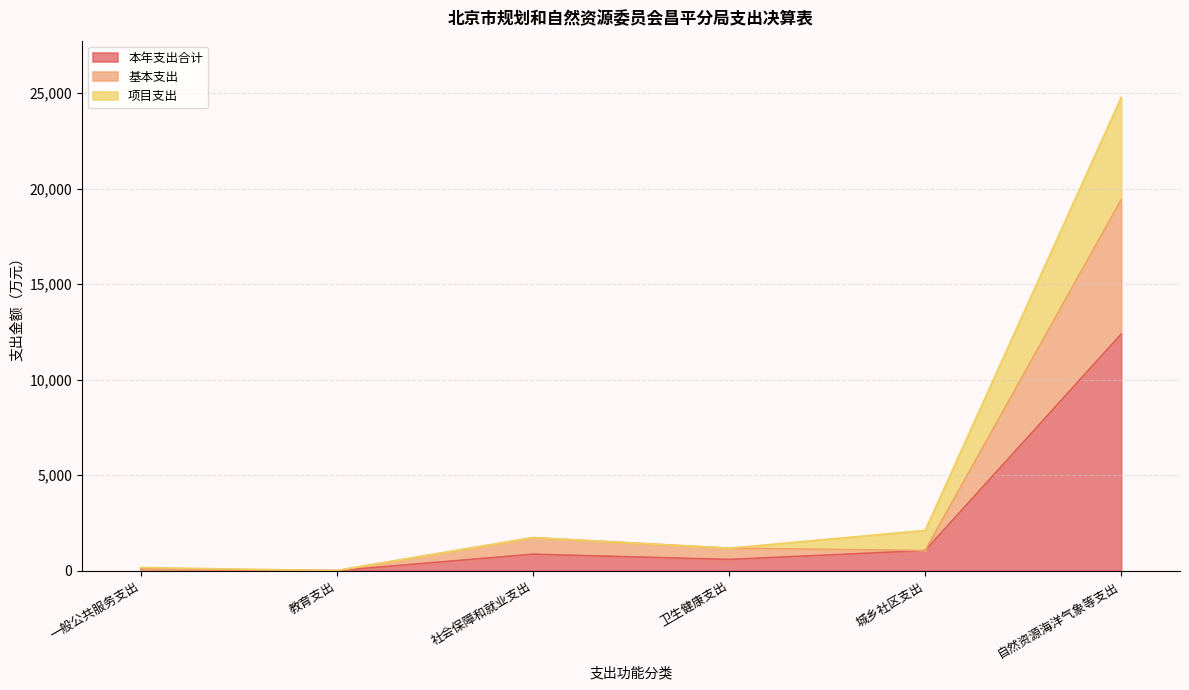

List the labels in order of 基本支出 value, smallest first.

教育支出, 一般公共服务支出, 城乡社区支出, 卫生健康支出, 社会保障和就业支出, 自然资源海洋气象等支出